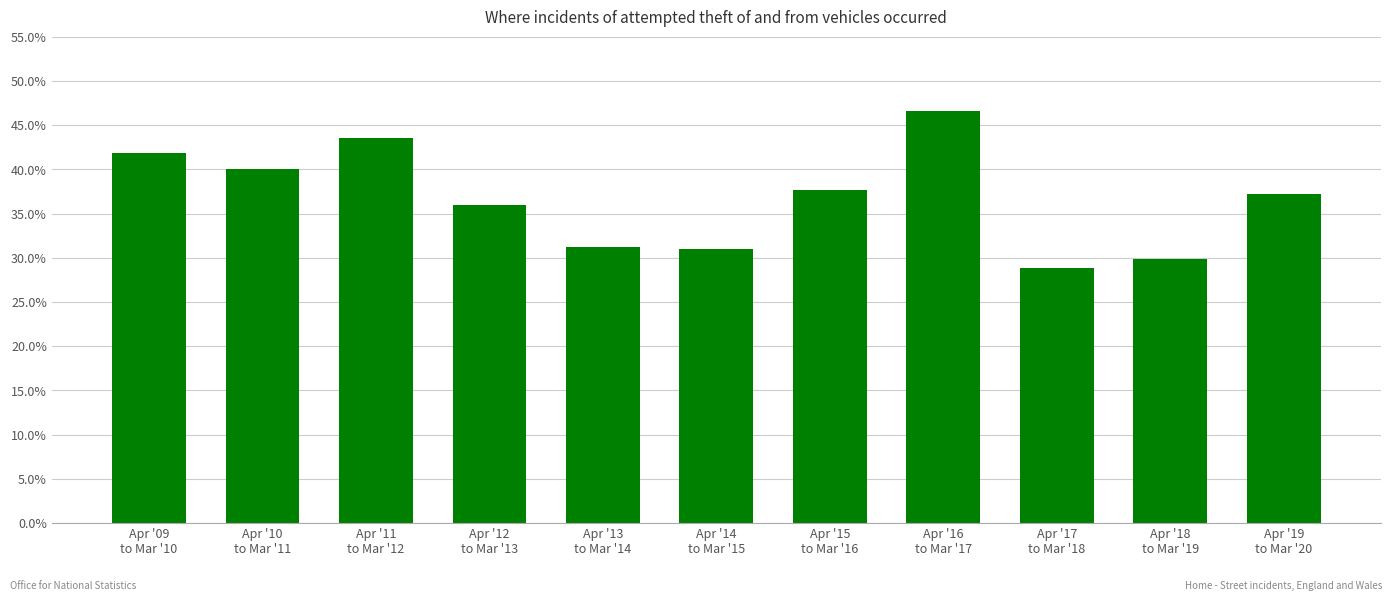

At which label is the value closest to 37?

Apr '19
to Mar '20